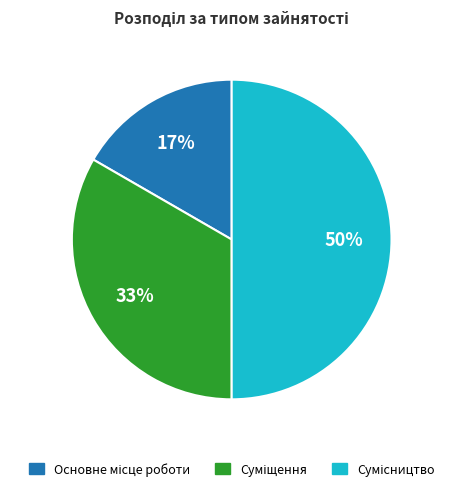

To the nearest percent, what is the average slice percentage?

33%